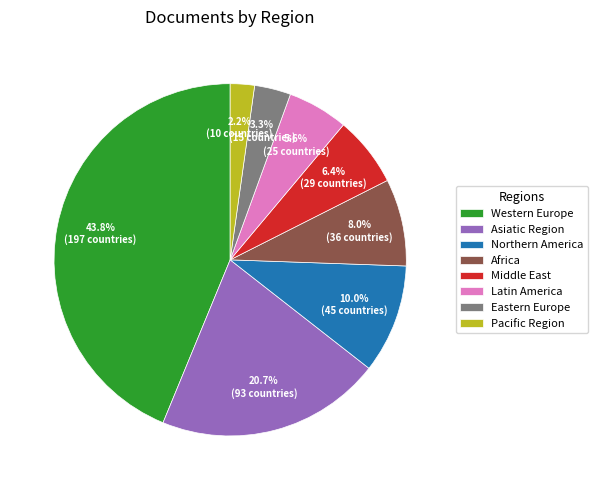

What percentage do Africa and Pacific Region together represent?

10.2%